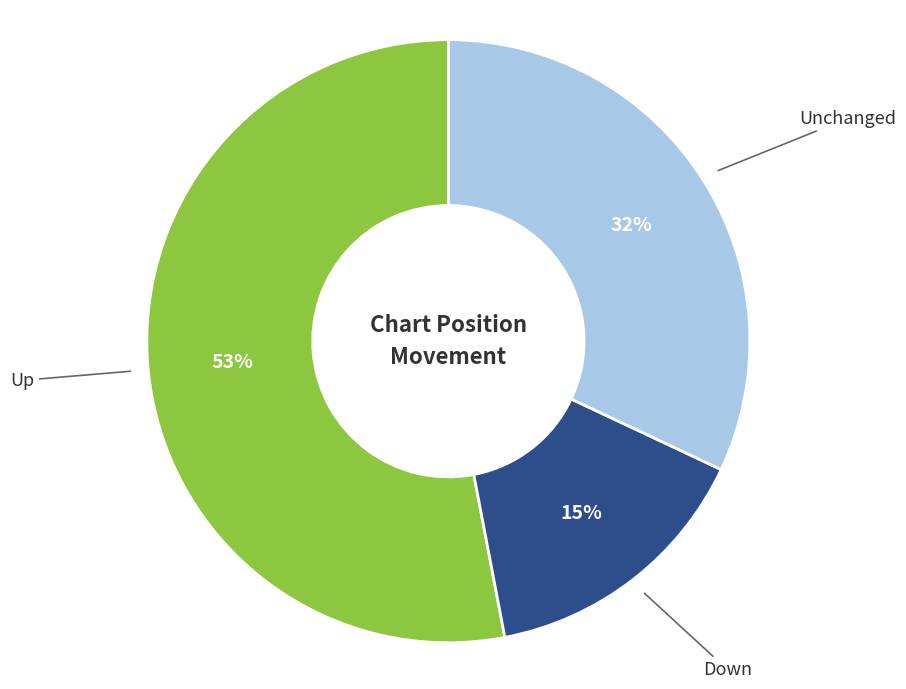

To the nearest percent, what is the average slice percentage?

33%